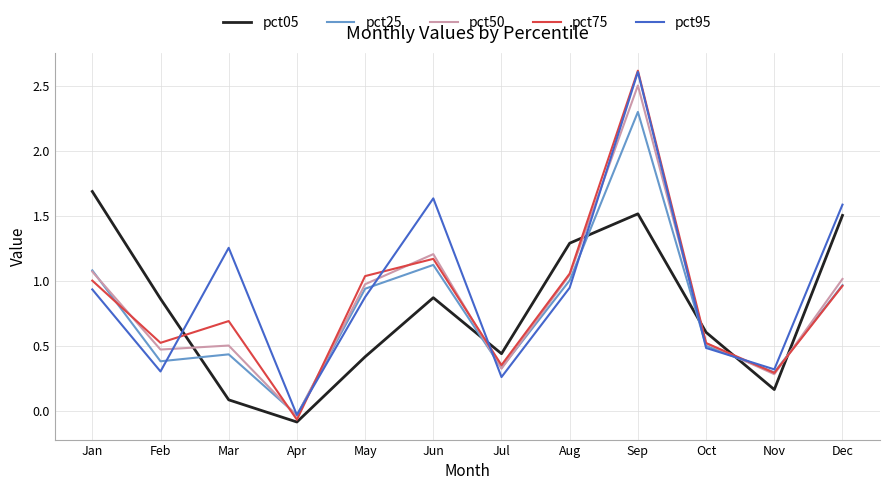

After their last crossing, which series has the higher values: pct75 or pct95?

pct95